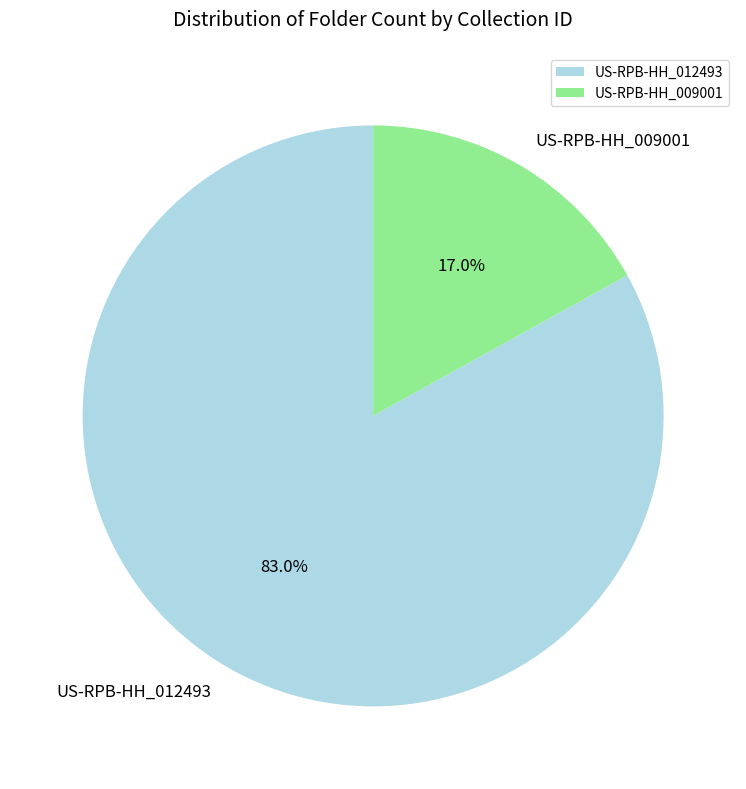

To the nearest percent, what portion does US-RPB-HH_009001 represent?

17%